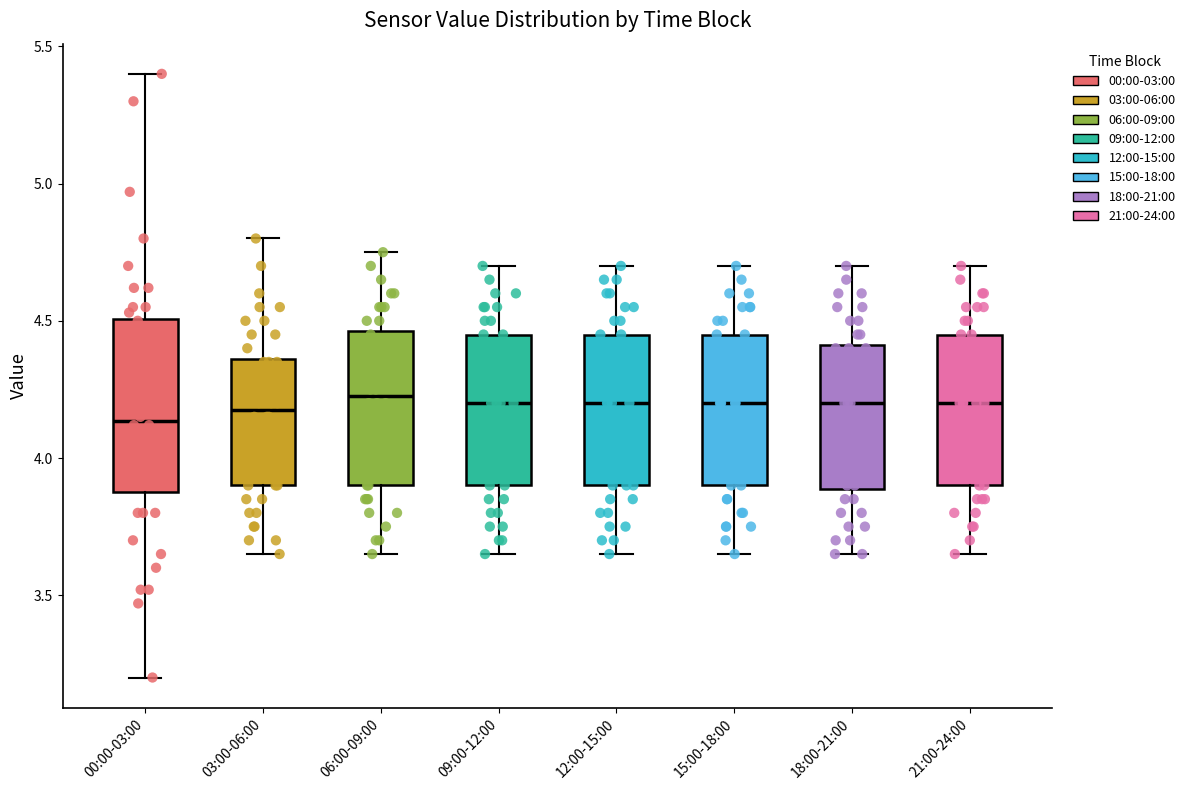

Where does the lower whisker of the box for 00:00-03:00 end on the y-axis? The values are not printed on the chart, so give them approximately, as read against the axis.

3.20